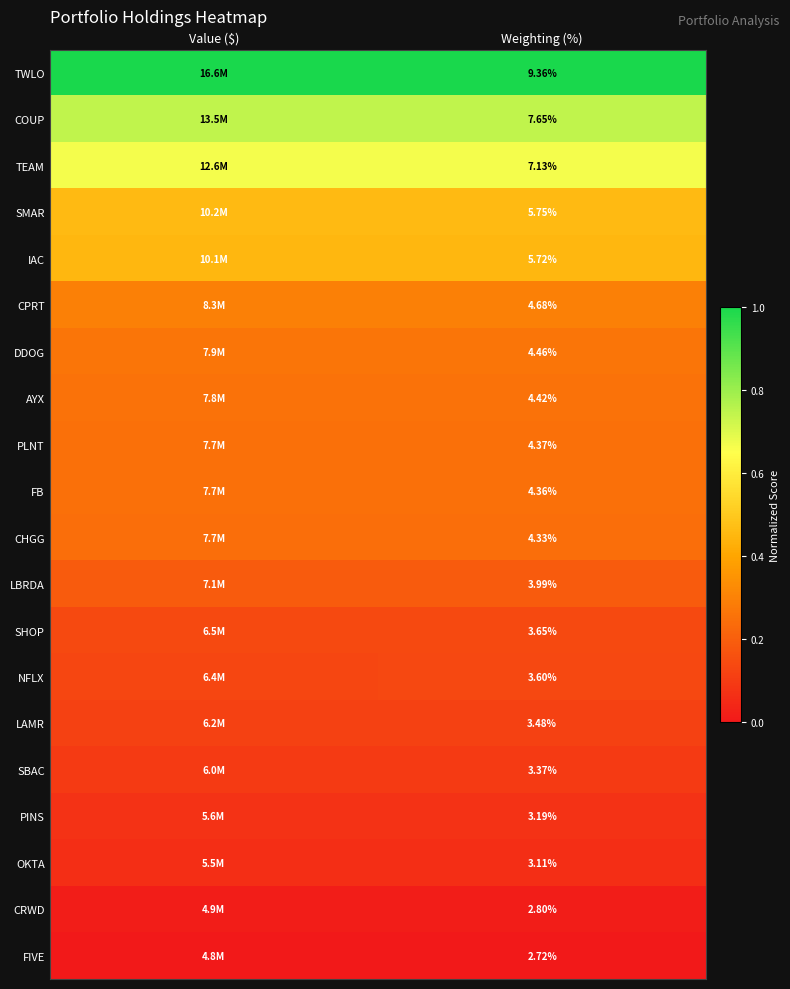

Is the value of NFLX at Weighting (%) greater than the value of LBRDA at Weighting (%)?

No